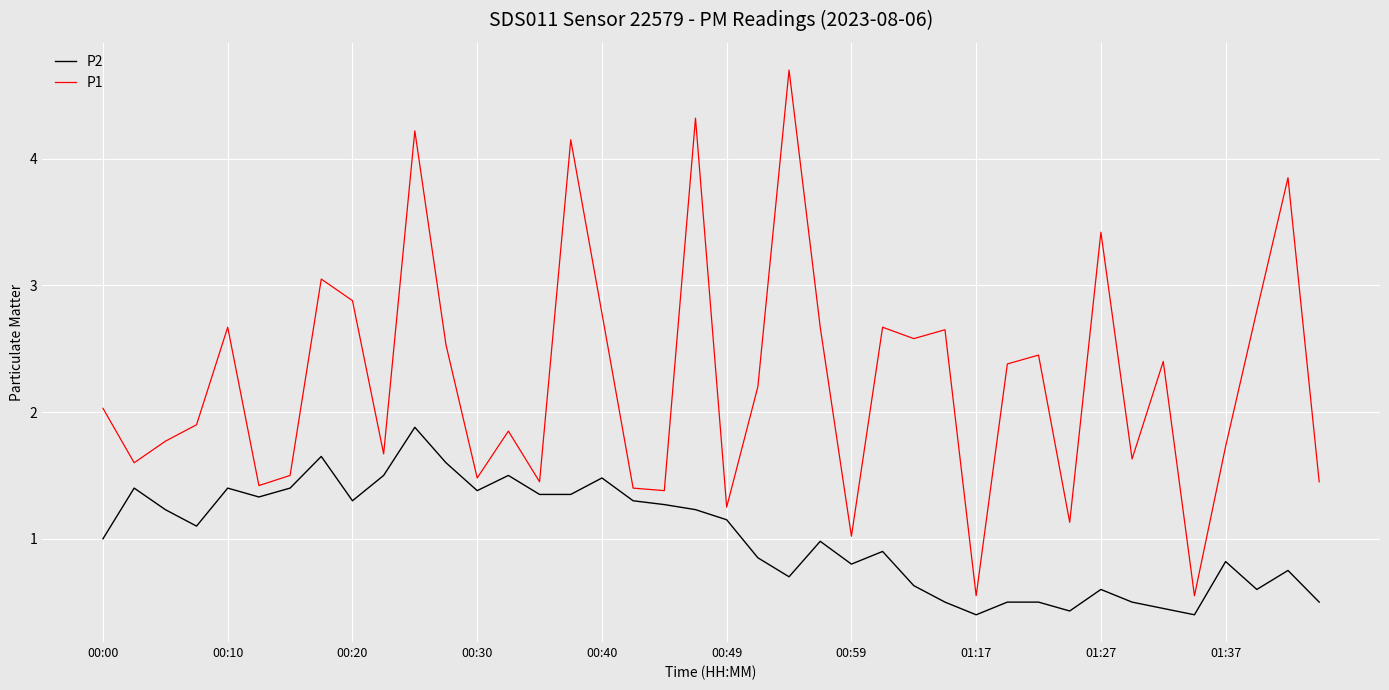

What are all the series names shown in the legend?

P2, P1